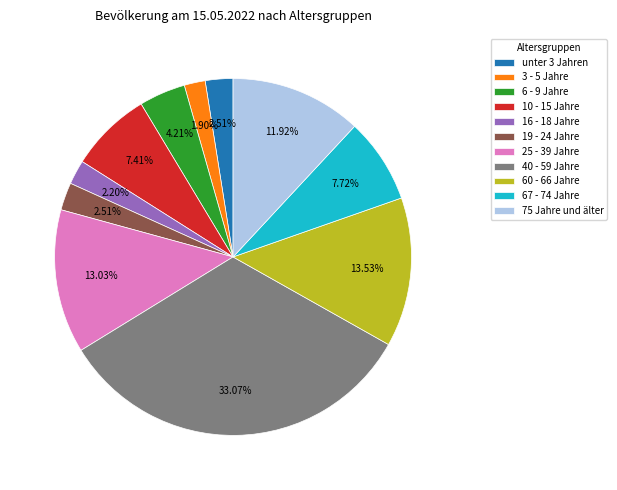

Does 75 Jahre und älter account for over 50% of the chart?

No